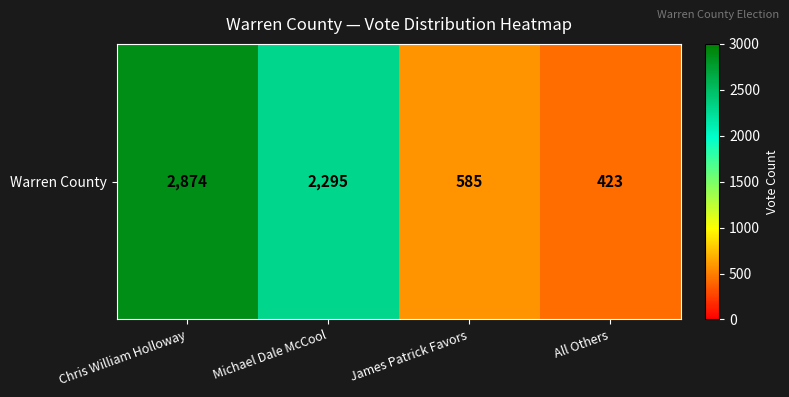

The value at All Others is 423. True or false?

True